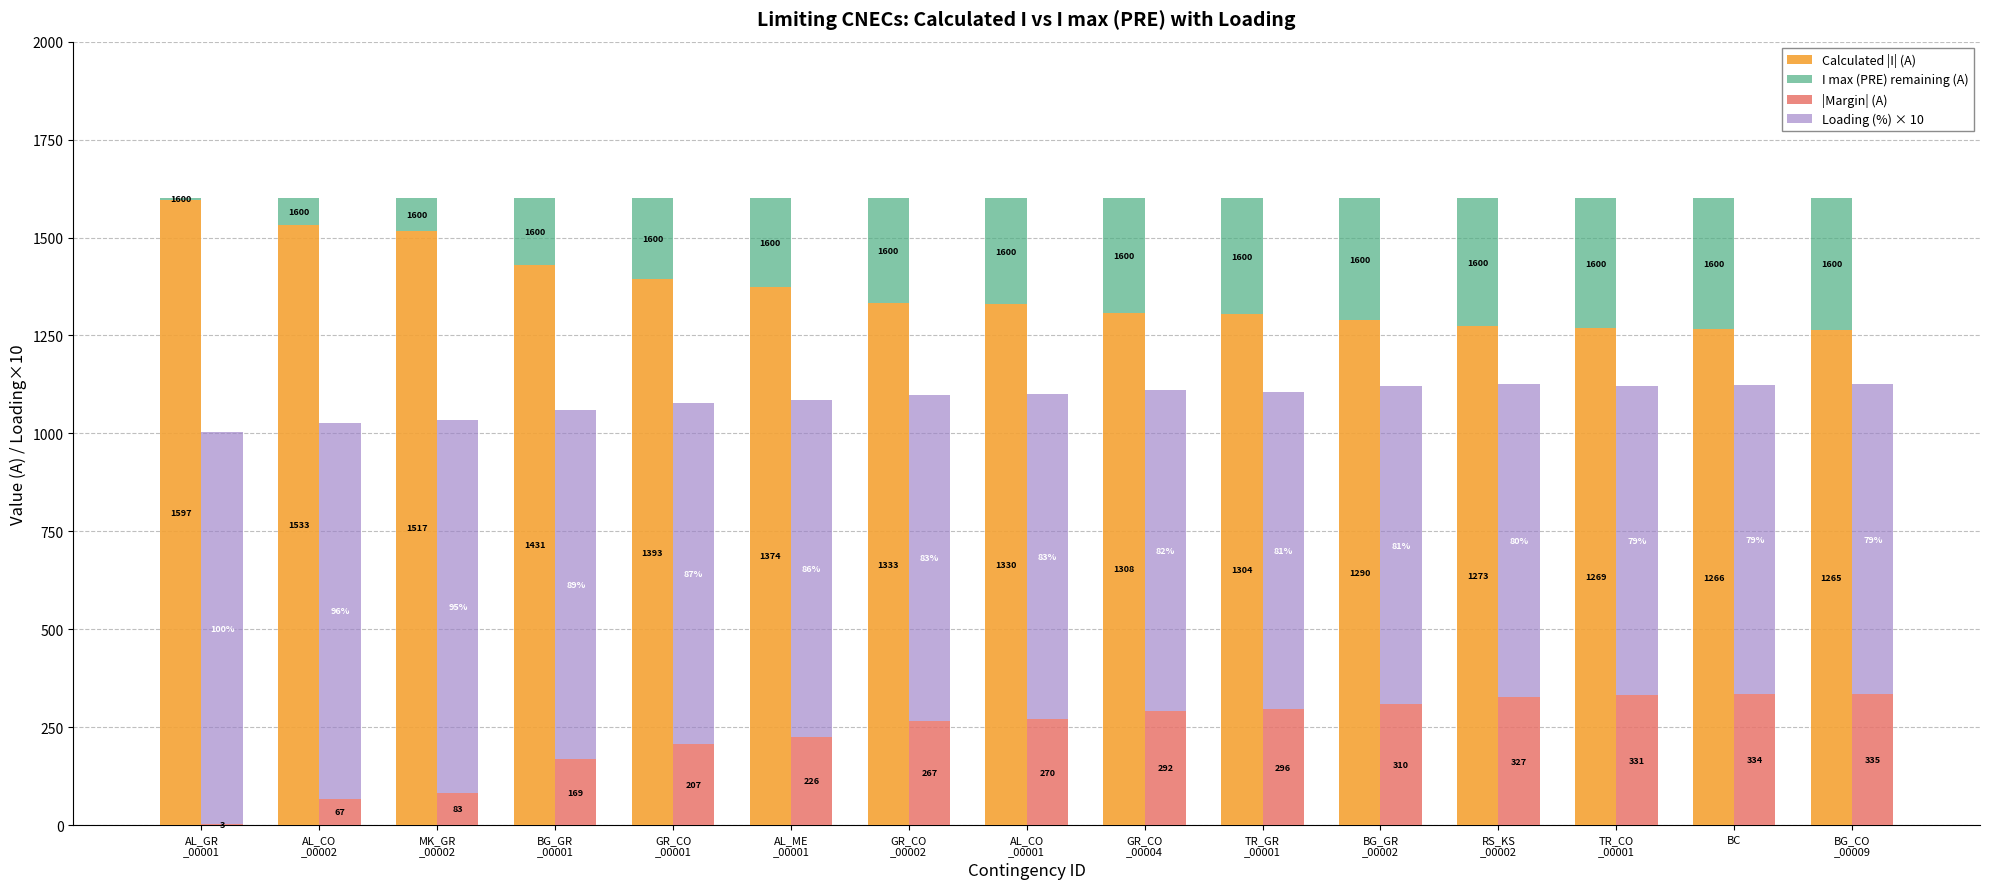

True or false: Calculated |I| (A) has a value of 1597 at AL_GR
_00001.

True